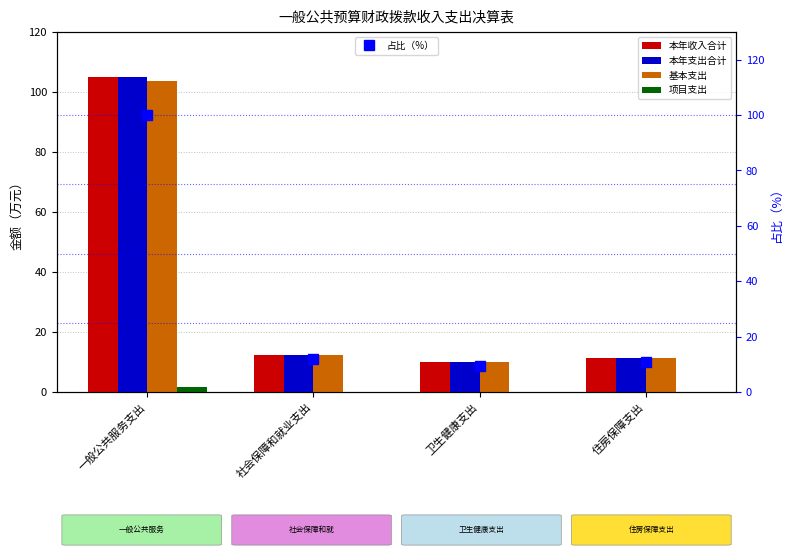

What is the sum of all 项目支出 values?

1.5